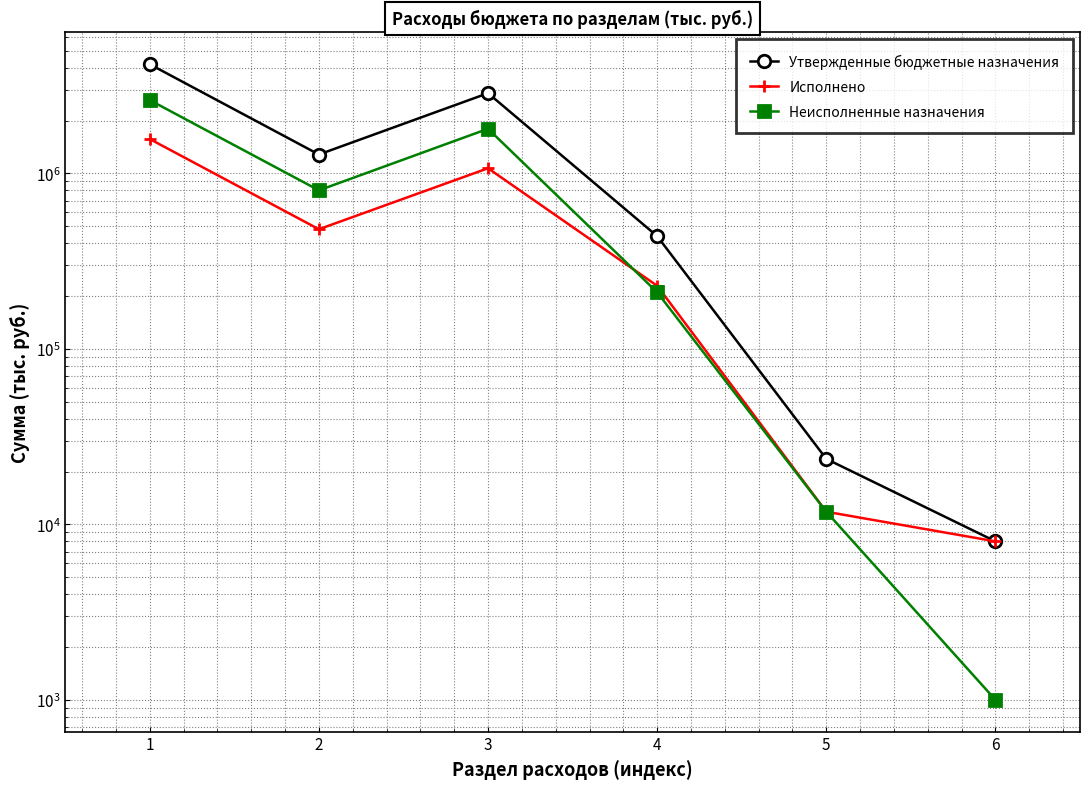

Which series changed the most between 3 and 5?

Утвержденные бюджетные назначения